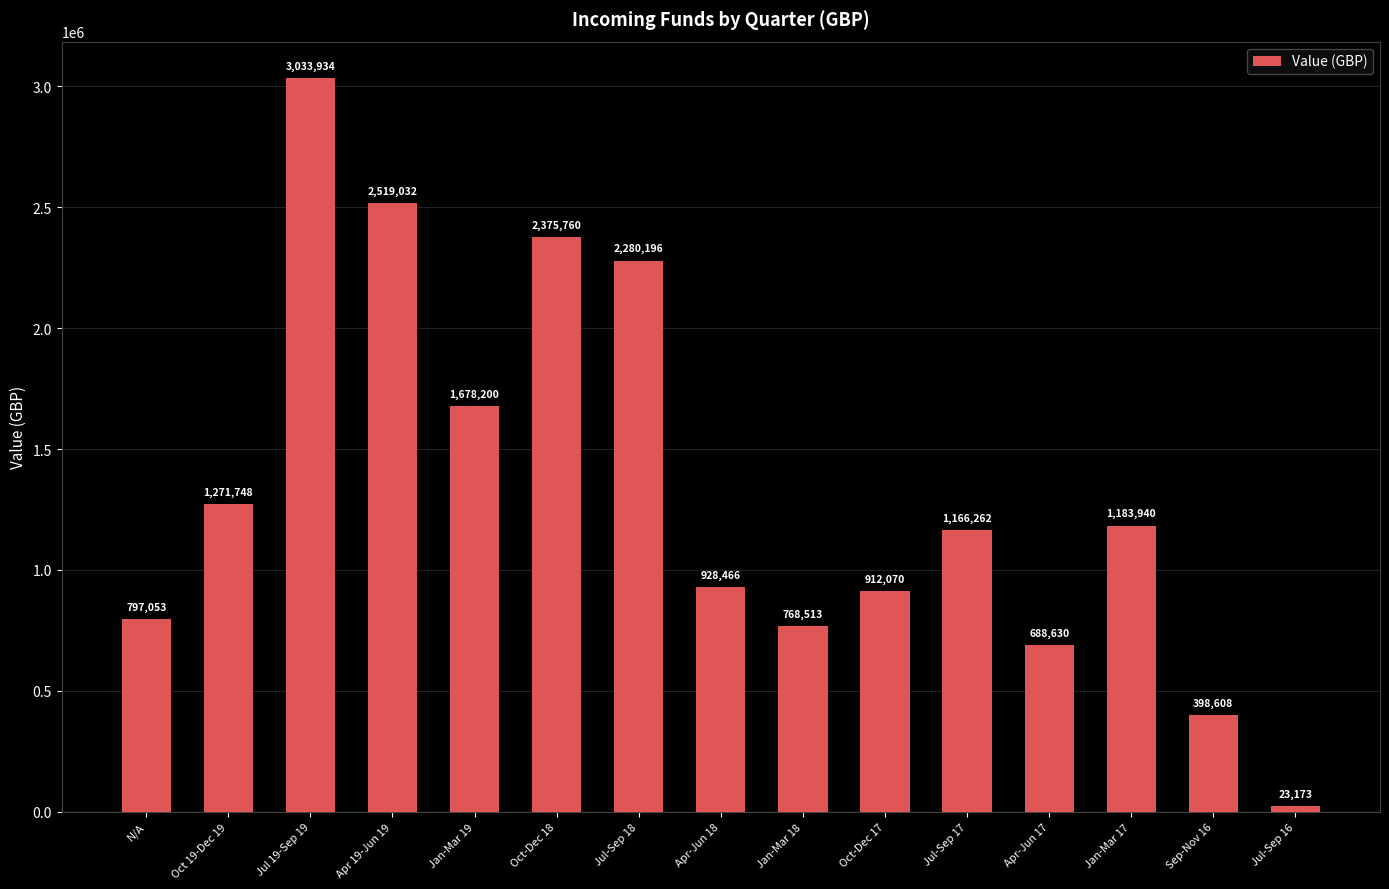

How many bars are there in total?

15